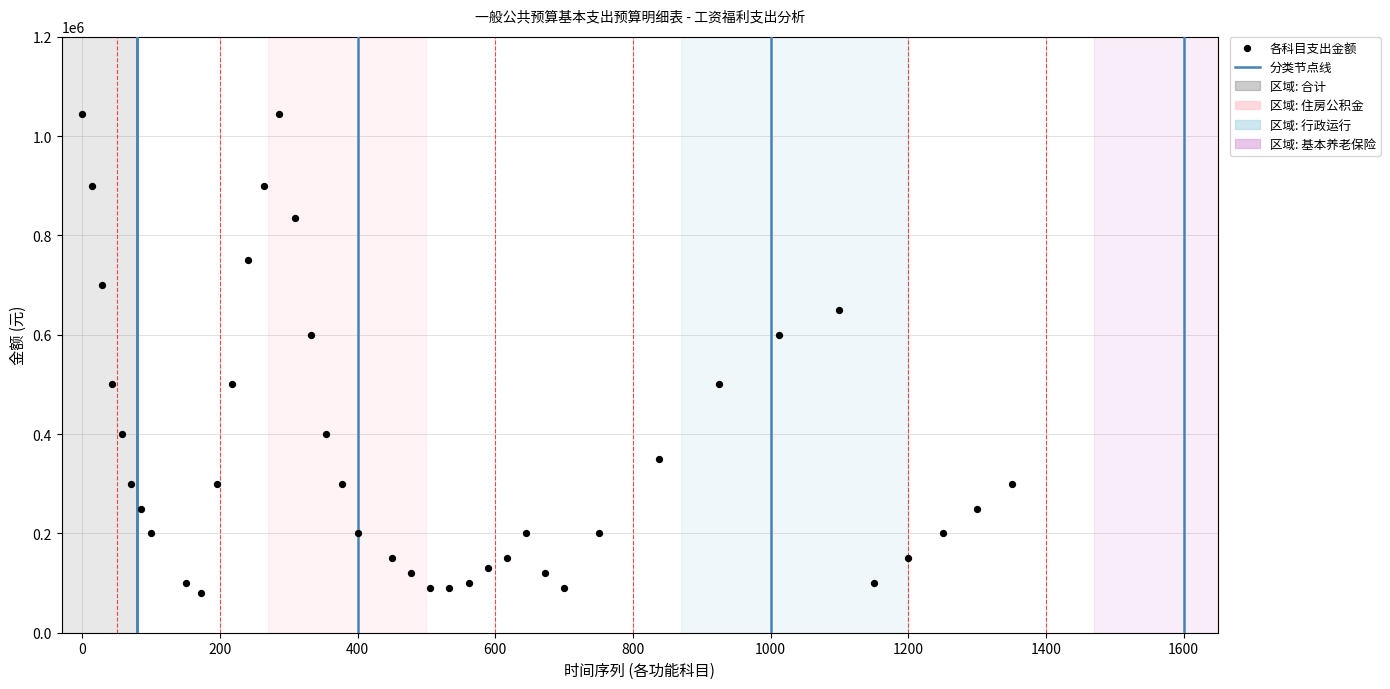

What is the range of Y values (max minus min)?

964306.7